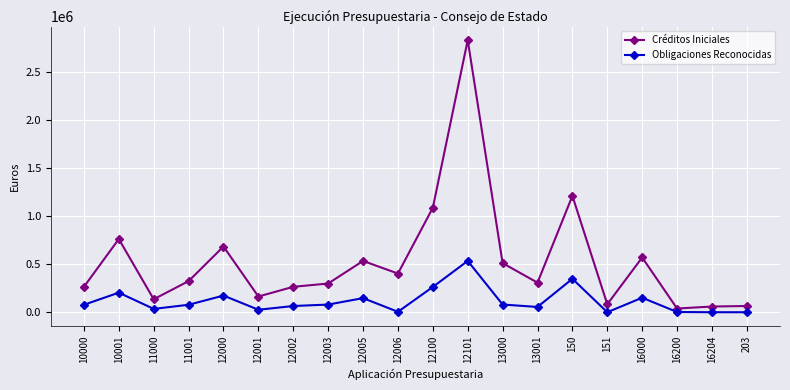

True or false: Créditos Iniciales and Obligaciones Reconocidas cross at least once.

False